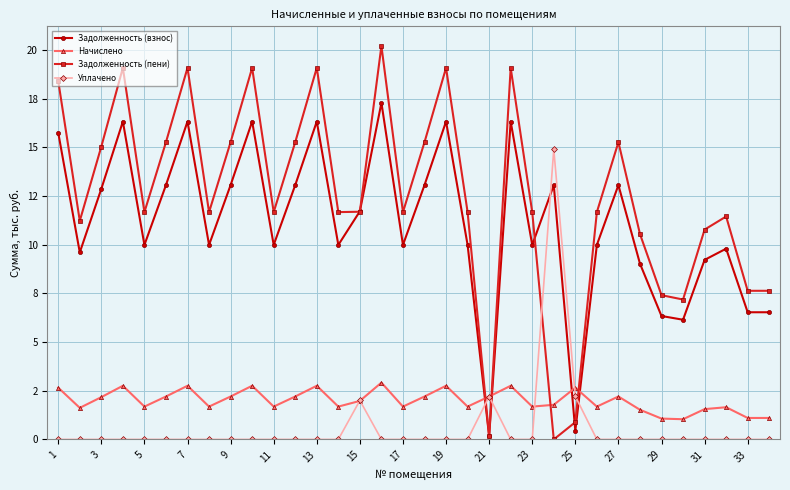

What is the maximum value shown in the chart?

20.2